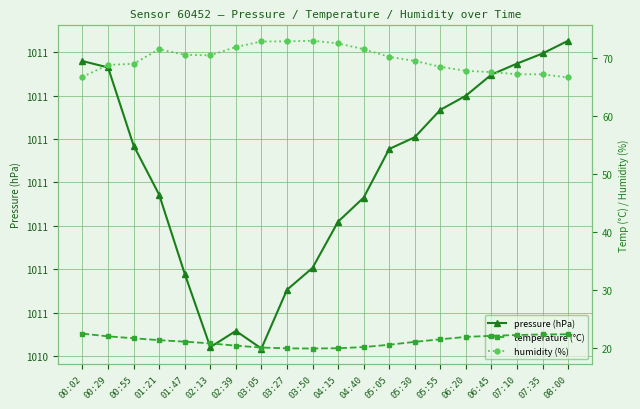

What is the difference between the second highest and minimum values in the temperature (°C) series?

2.5